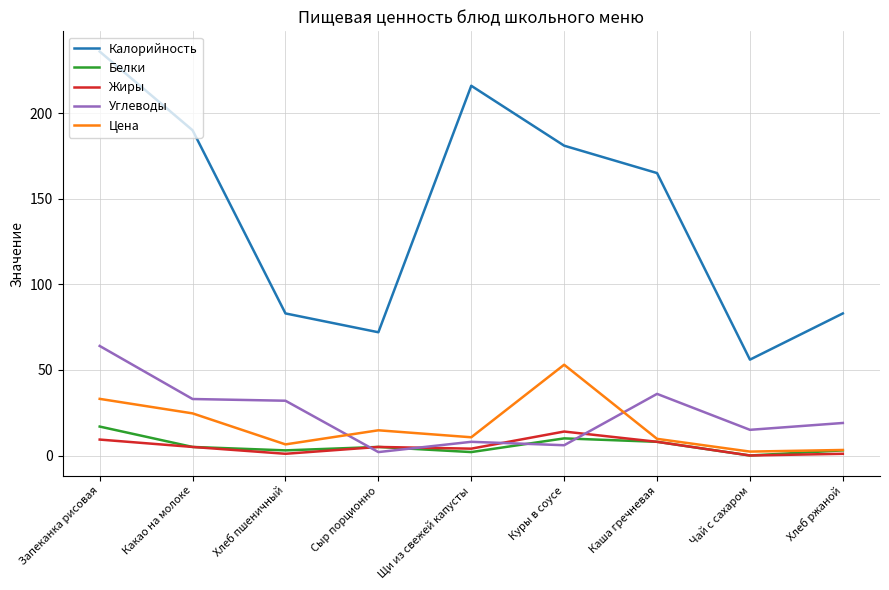

What are all the series names shown in the legend?

Калорийность, Белки, Жиры, Углеводы, Цена